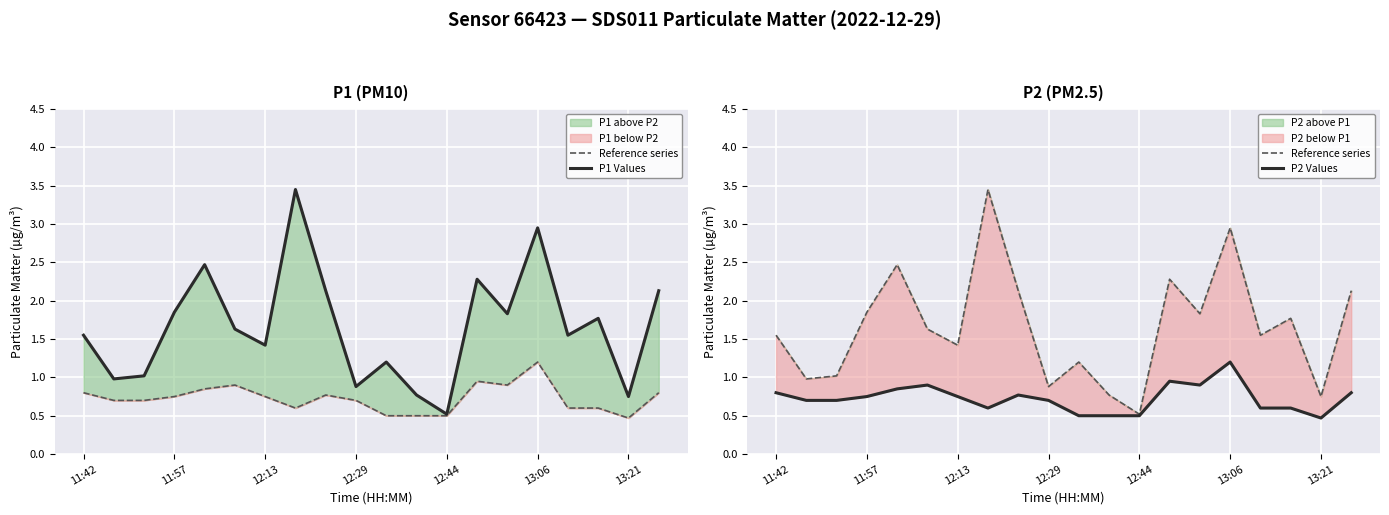

What is the difference between the highest and lowest values at 10?

0.7